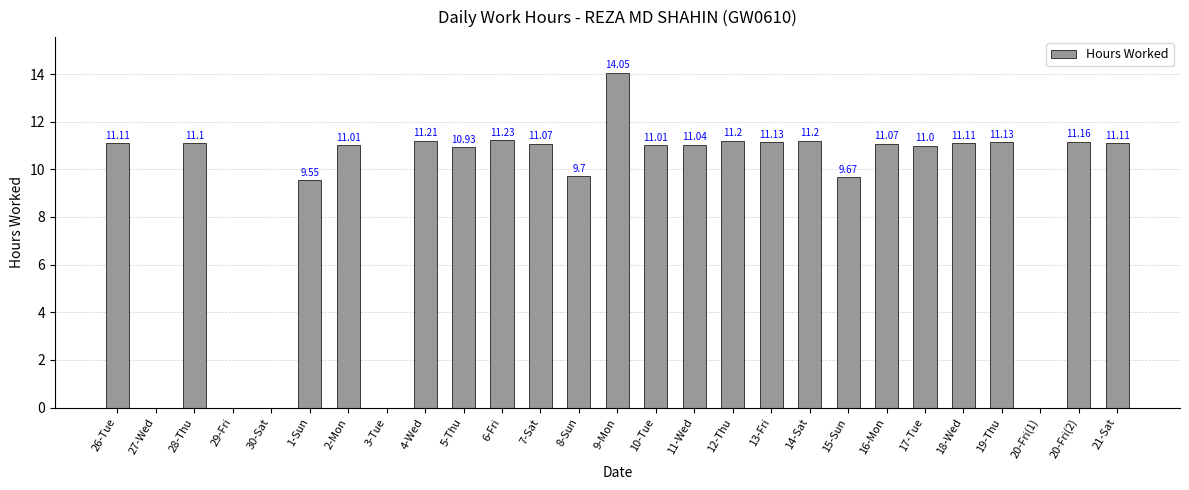

Count the number of data series in this chart.

1